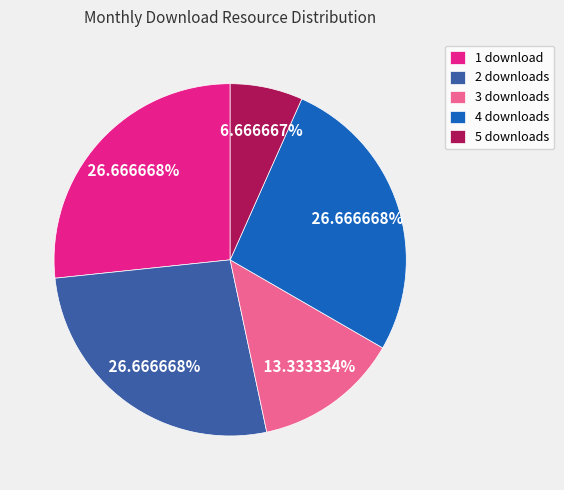

Is the sum of 4 downloads and 1 download greater than half?

Yes